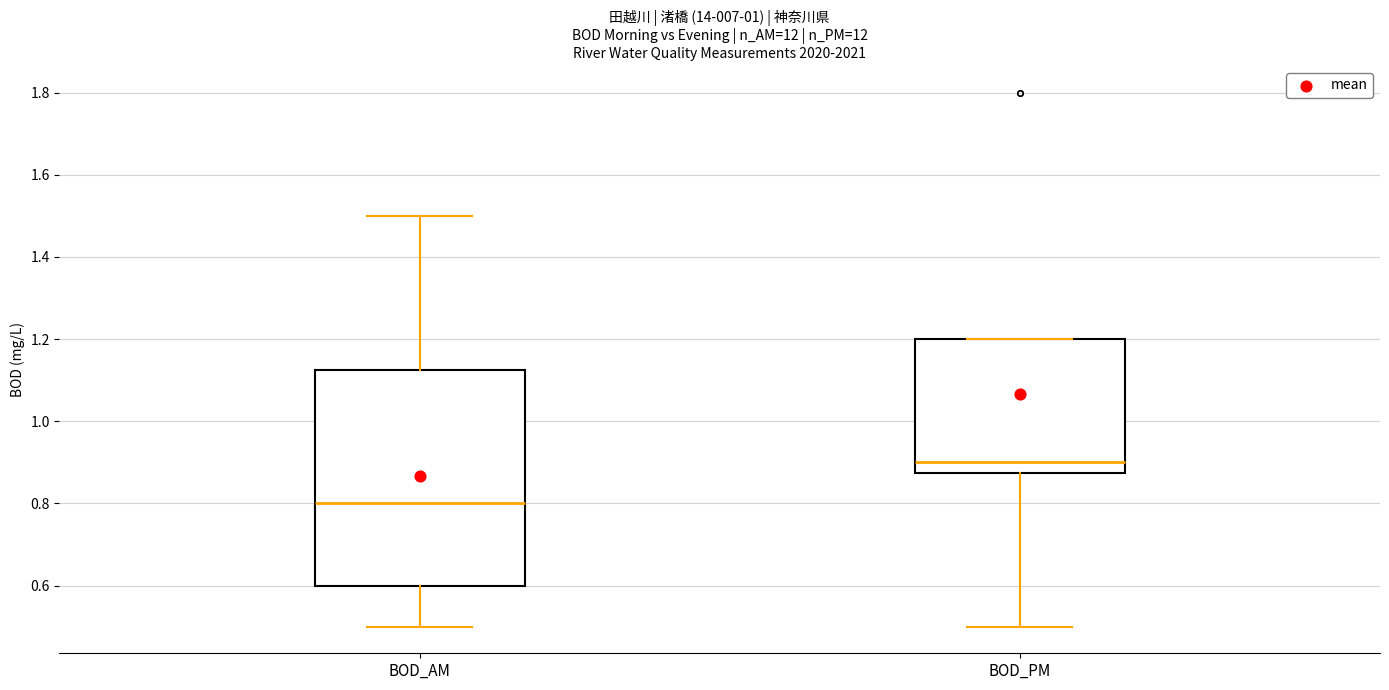

Where does the lower whisker of the box for BOD_AM end on the y-axis? The values are not printed on the chart, so give them approximately, as read against the axis.

0.50